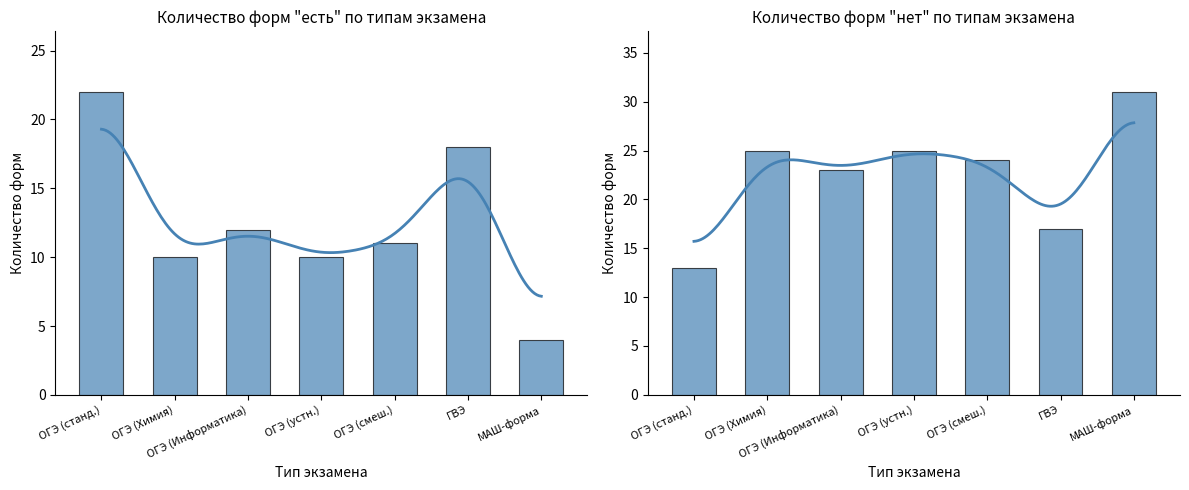

At which category is the sum across all series the highest?

ОГЭ (станд.)